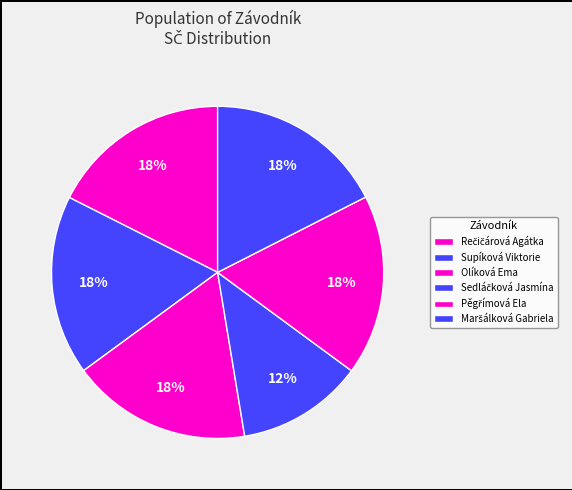

What is the ratio of the value at Pěgřímová Ela to the value at Rečičárová Agátka?

1.0